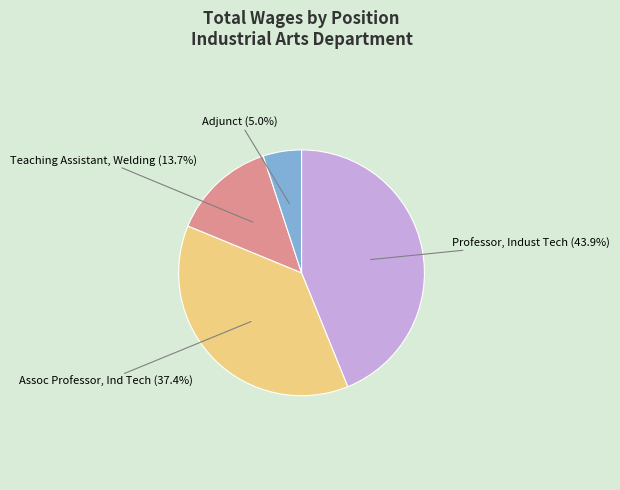

Which slice is the smallest?

Adjunct